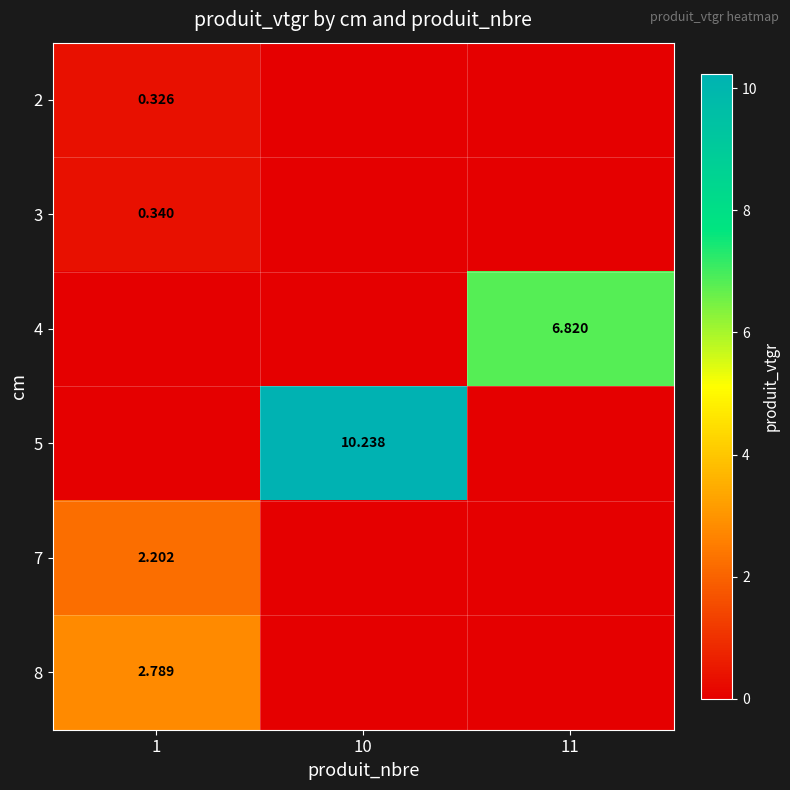

Which label corresponds to the largest value in the chart?

10